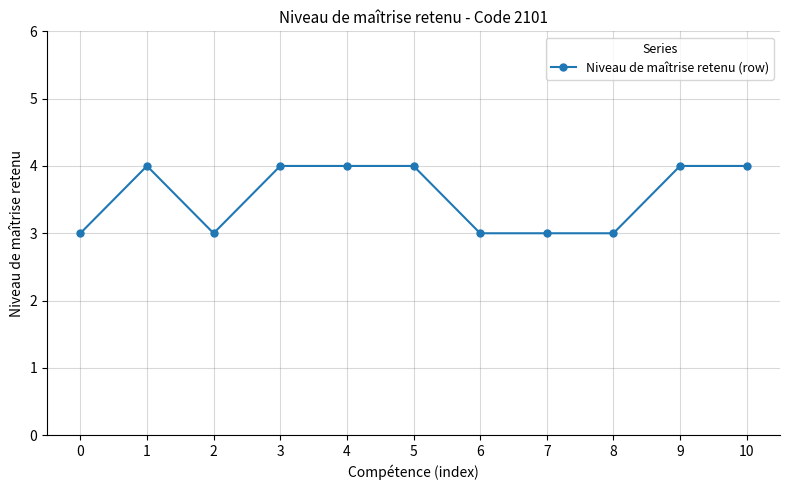

What is the maximum value shown in the chart?

4